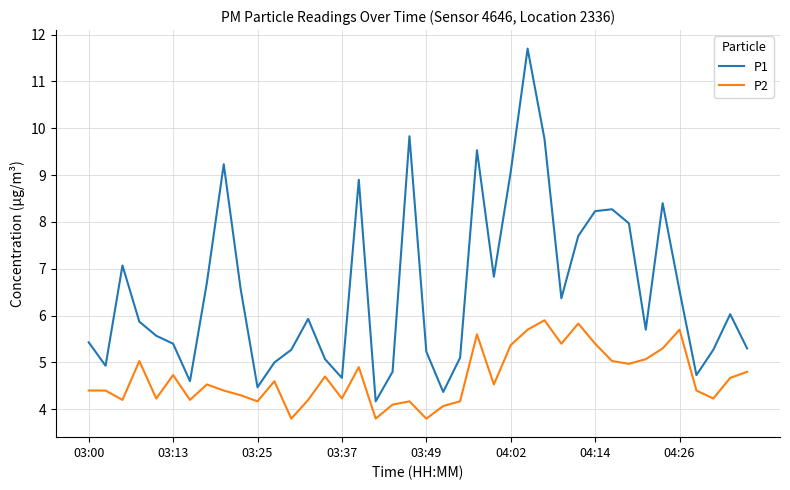

What is the difference between the maximum and minimum values in the P1 series?

7.5